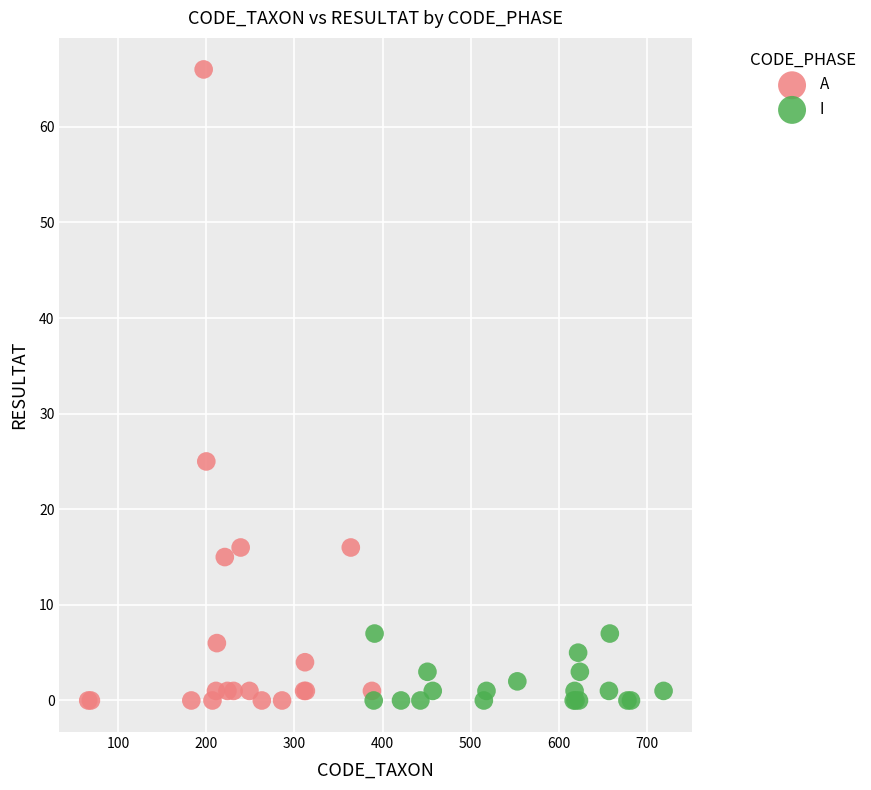

Which series contains the highest Y value?

A